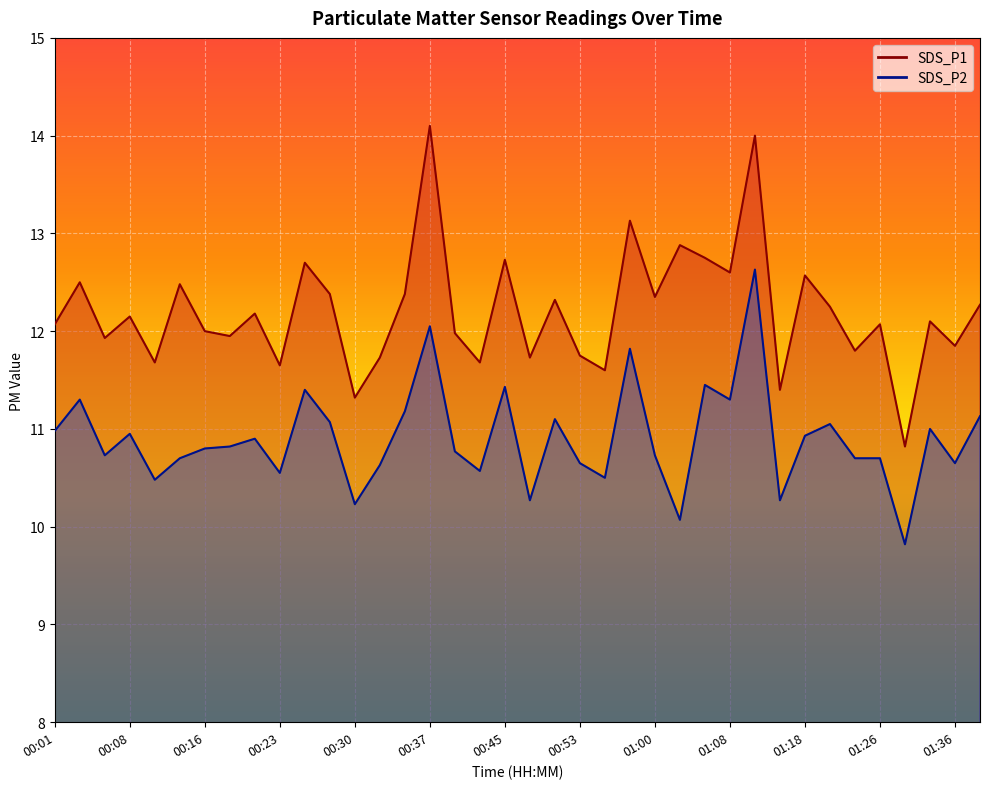

What is the difference between the maximum and minimum values in the SDS_P1 series?

3.3